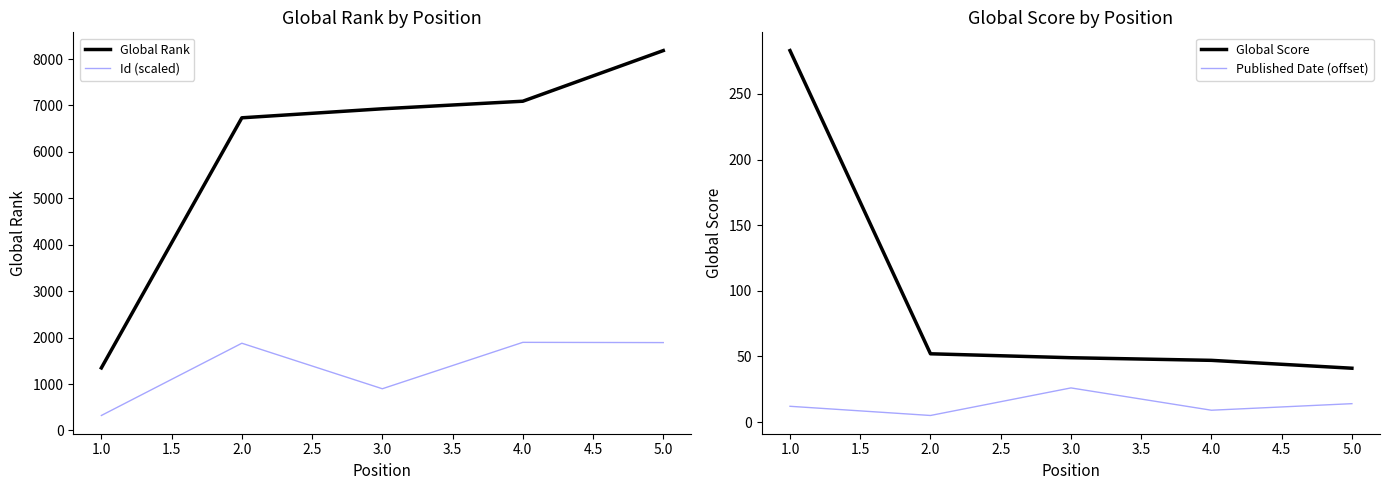

Reading left to right, extract all data points from this chart.

Global Rank: 1347.0	6734.0	6928.0	7091.0	8182.0
Id (scaled): 322.2	1878.3	897.8	1897.3	1892.2
Global Score: 283.0	52.0	49.0	47.0	41.0
Published Date (offset): 12.0	5.0	26.0	9.0	14.0